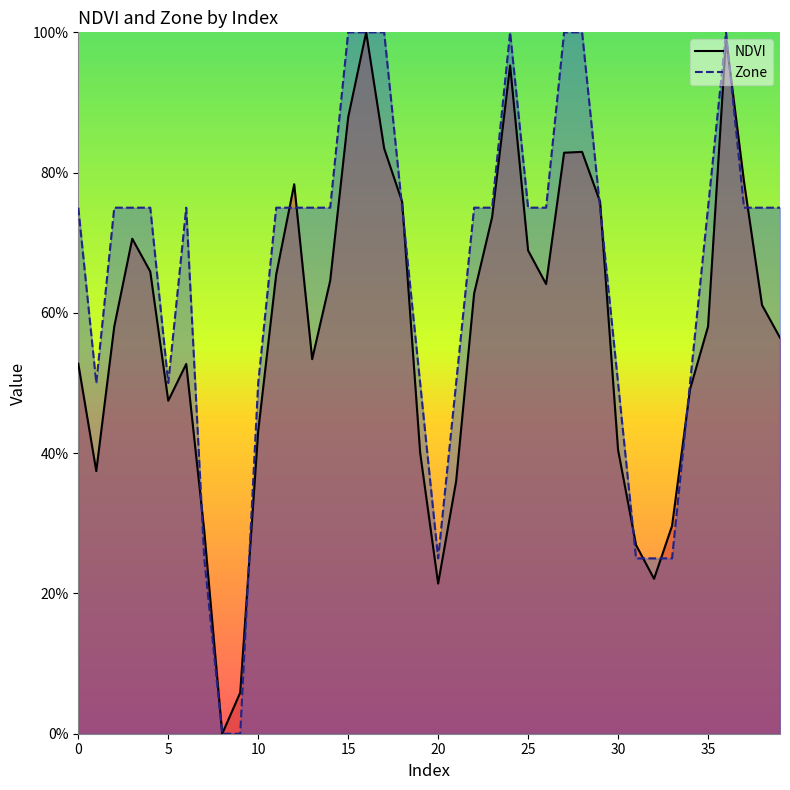

How many Zone values are between 0 and 1?

40